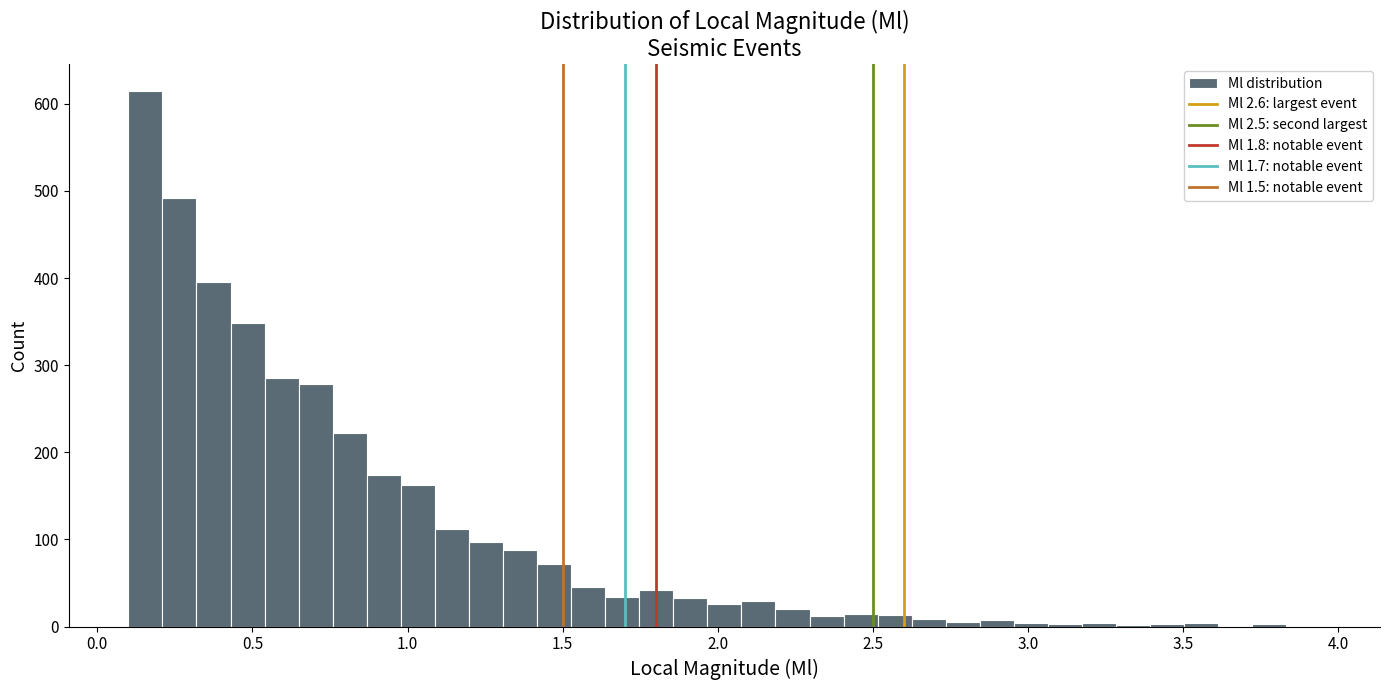

Read against the x-axis, roughly where is the centre of the tallest bar?

0.15